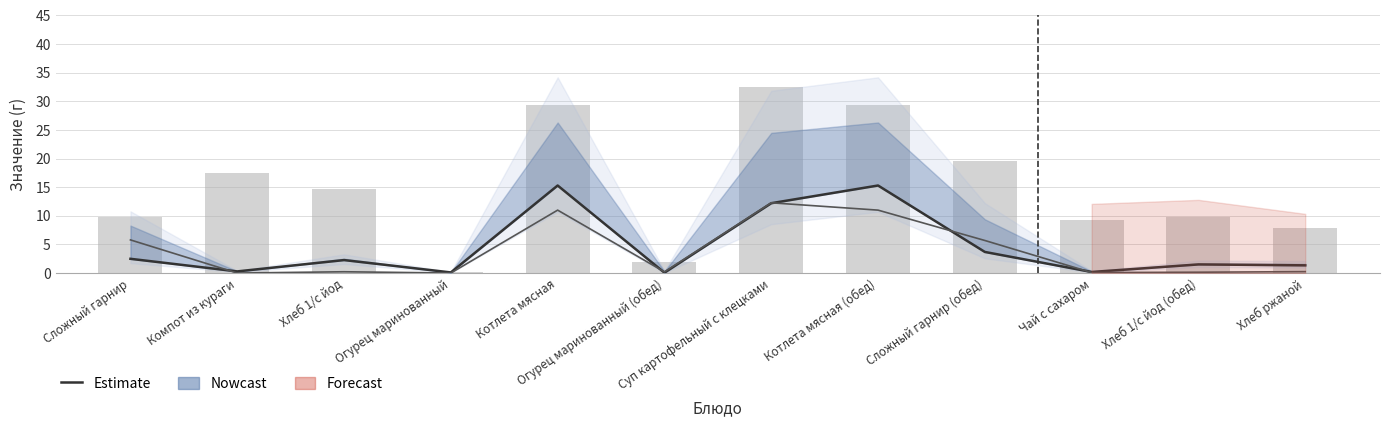

What is the minimum value shown in the chart?

0.1